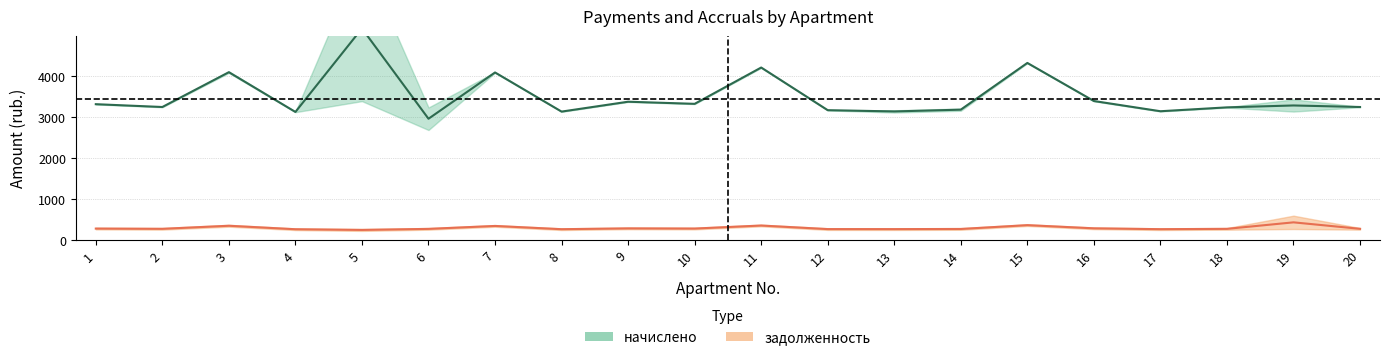

How many lines are shown in the chart?

4